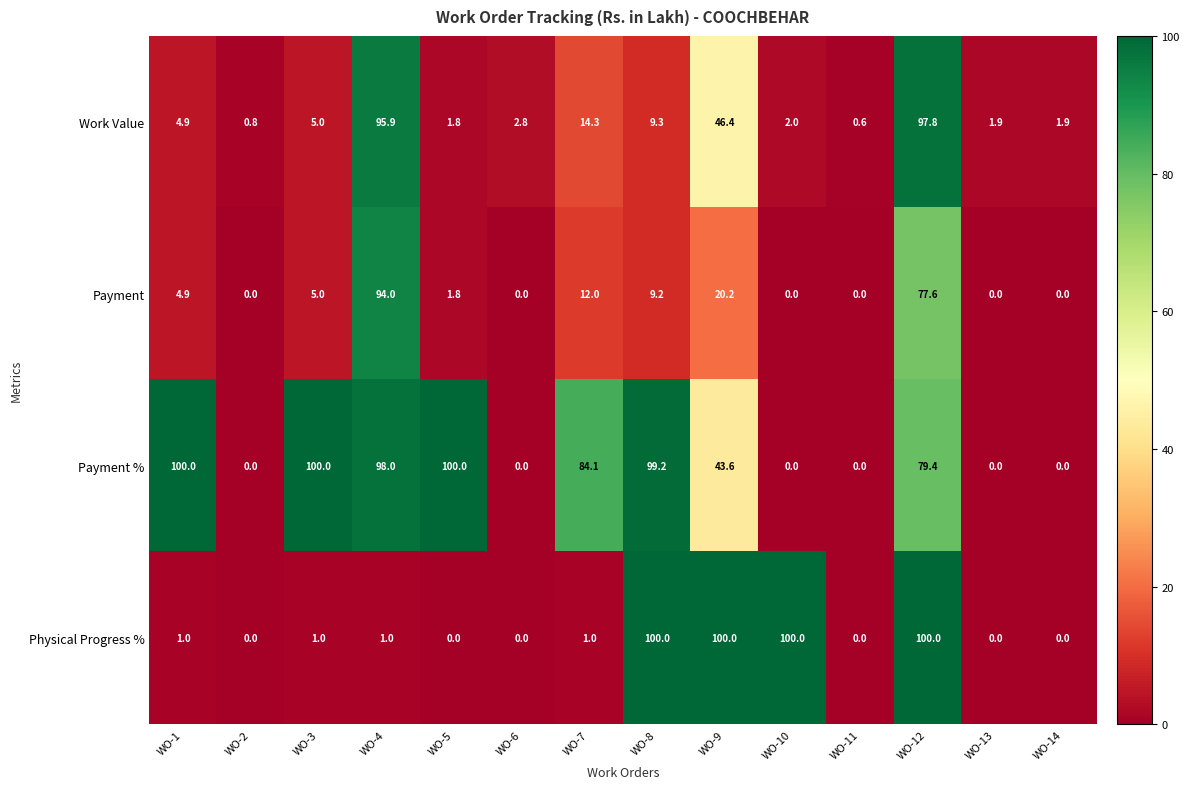

At which label does Payment % first exceed 79?

WO-1